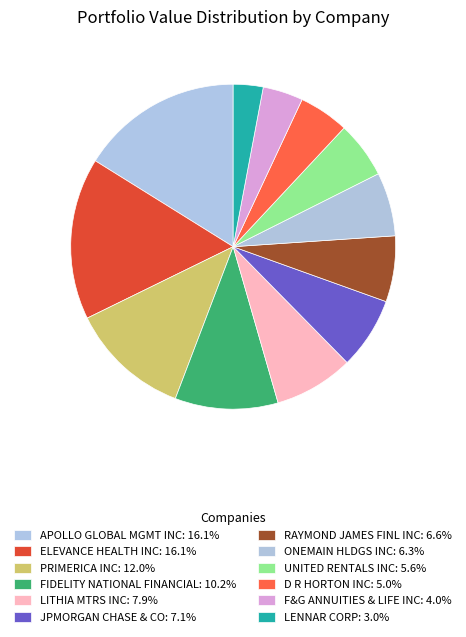

To the nearest percent, what is the combined percentage of ONEMAIN HLDGS INC and RAYMOND JAMES FINL INC?

13%